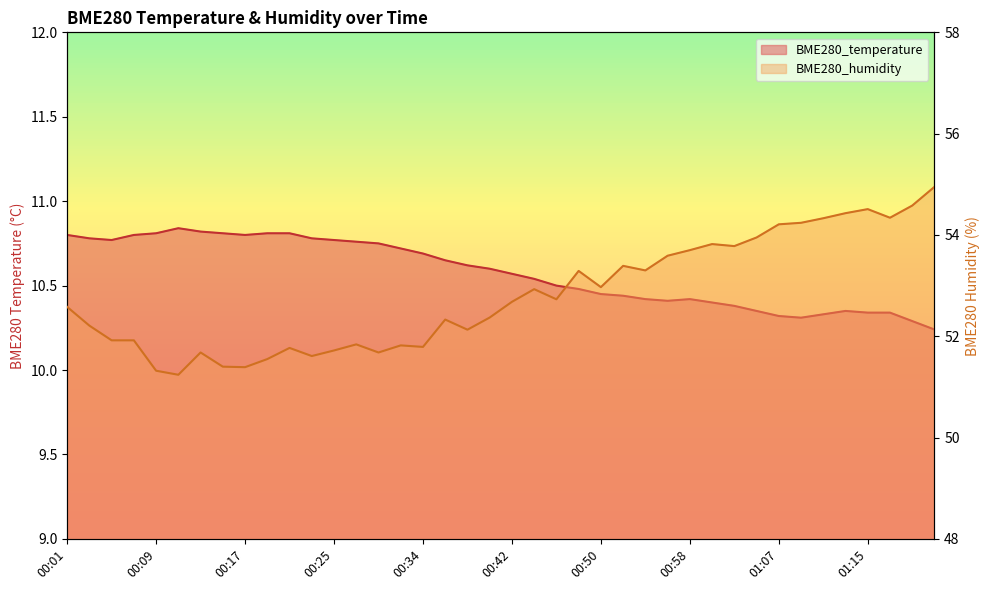

What is the sum of the BME280_temperature values at 01:13 and 00:23?

21.1